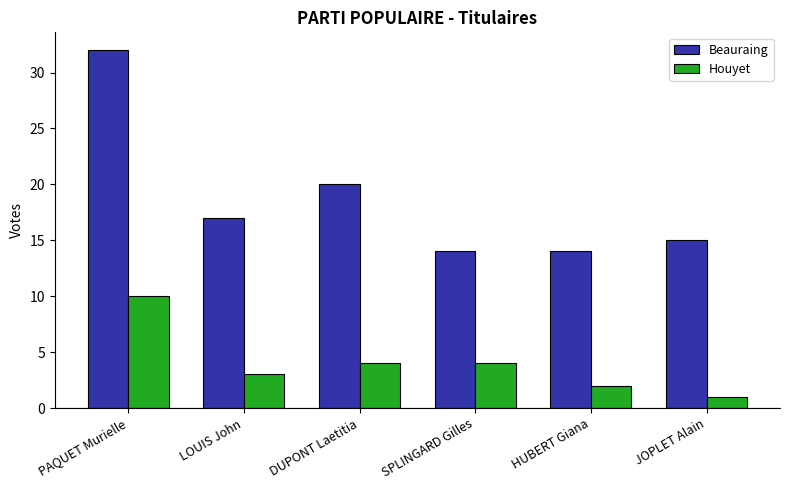

How many bars are there in each group?

2